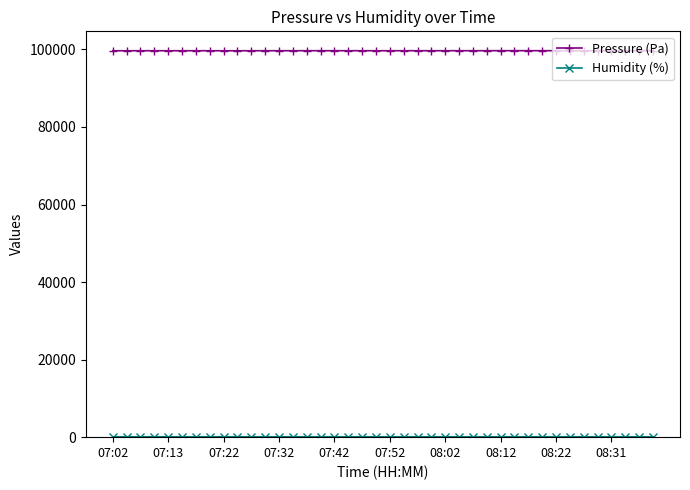

Which series has the largest total across all categories?

Pressure (Pa)